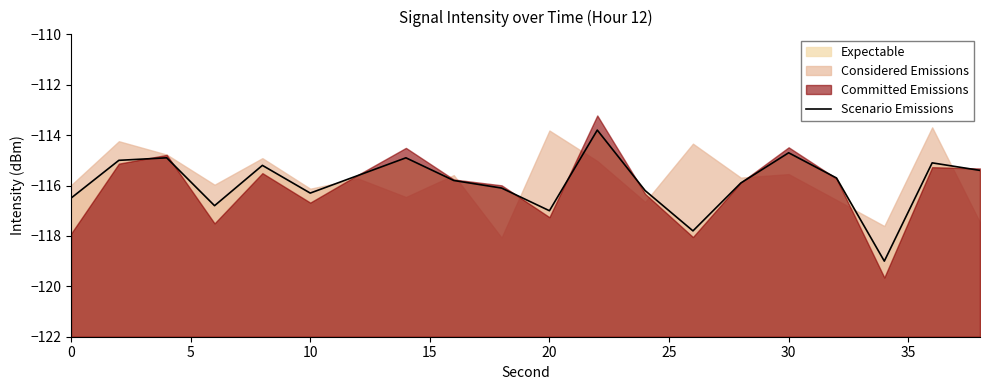

Does the chart display data point markers on the line(s)?

No